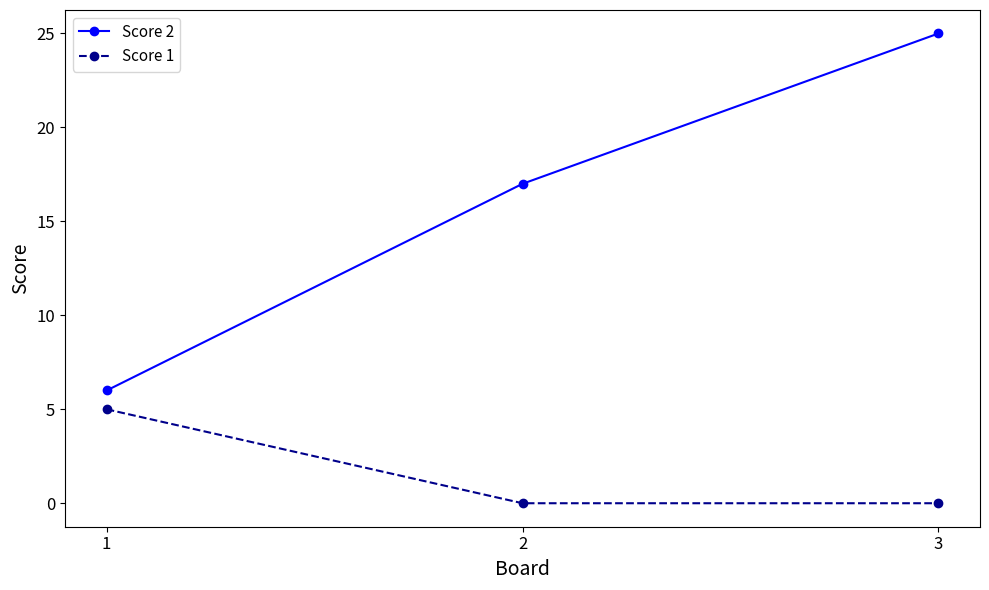

Reading left to right, transcribe all the data shown in this chart.

Score 2: 6	17	25
Score 1: 5	0	0